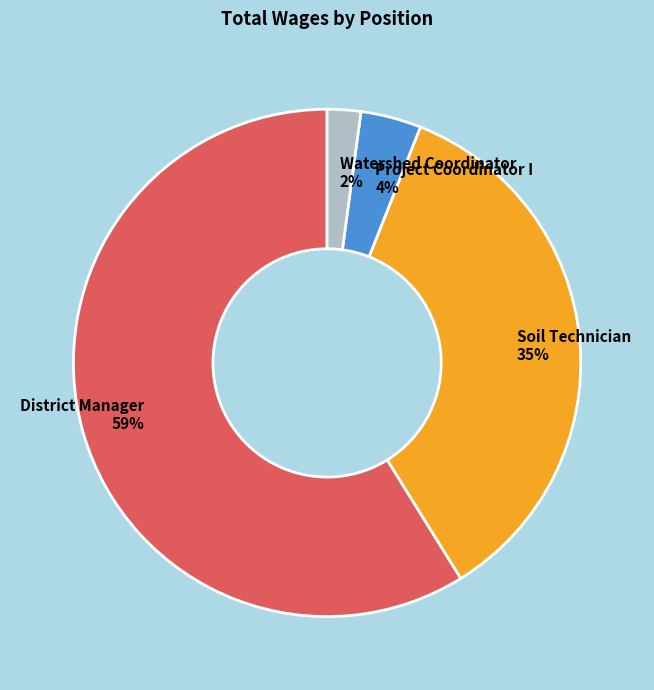

Between Soil Technician and District Manager, which is larger?

District Manager